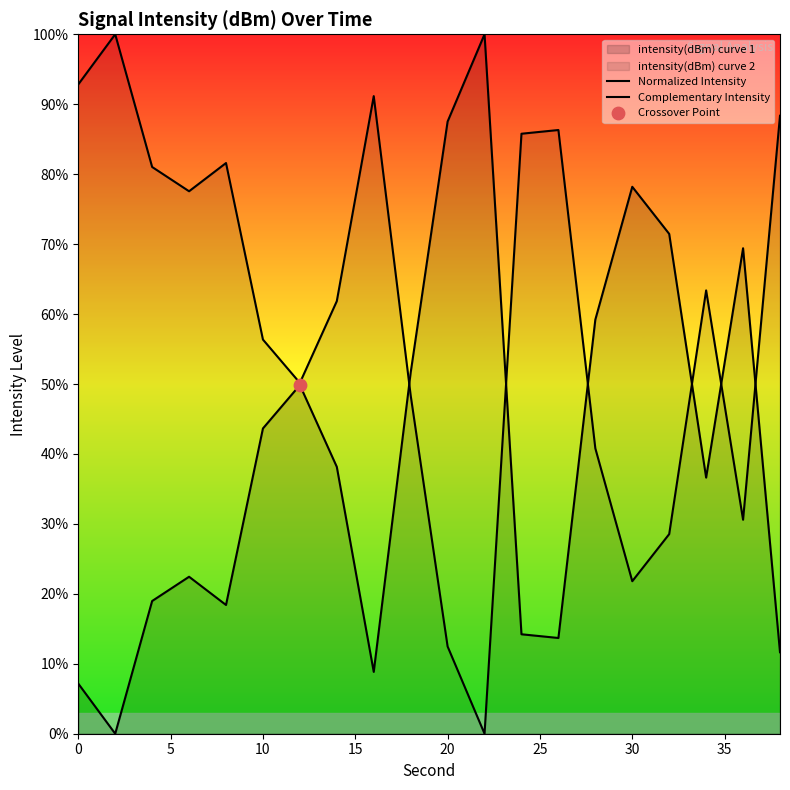

Which series has the widest spread of Y values?

Normalized Intensity